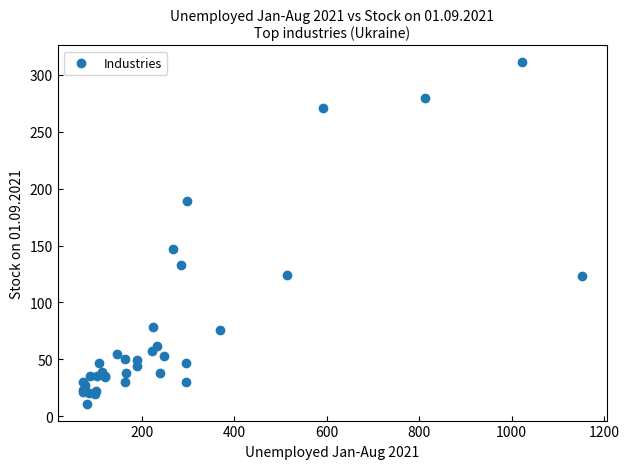

What Y value in the scatter plot is closest to 161?

147